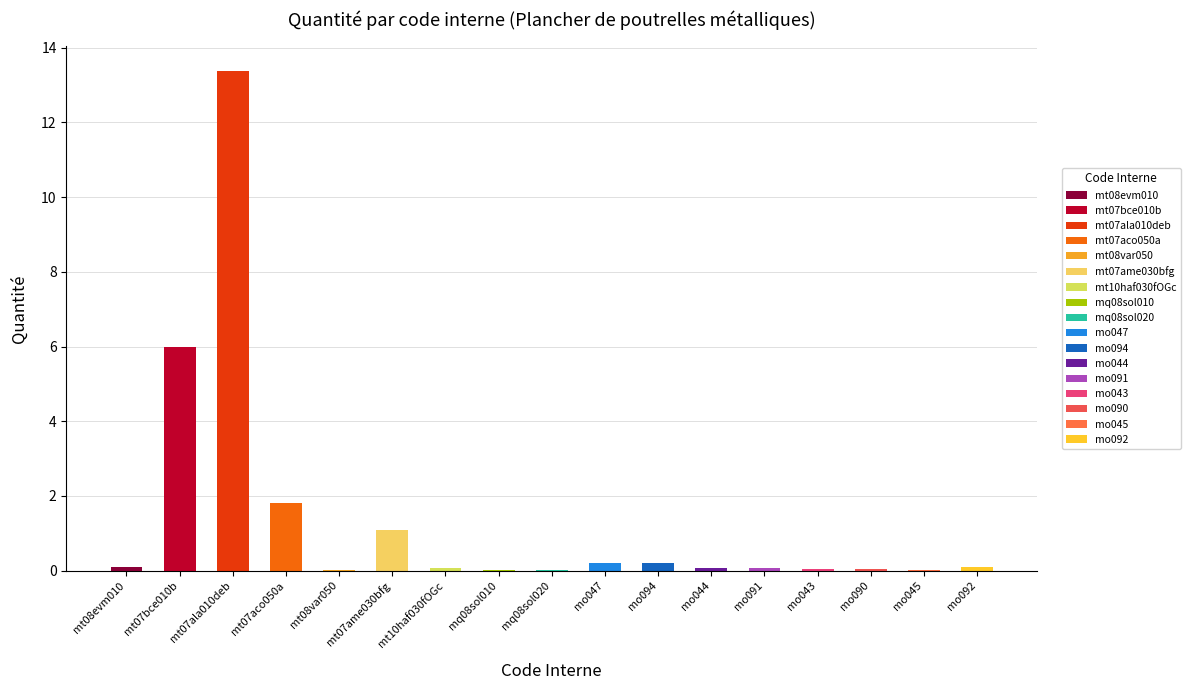

The value at mq08sol020 is 0.0. True or false?

False